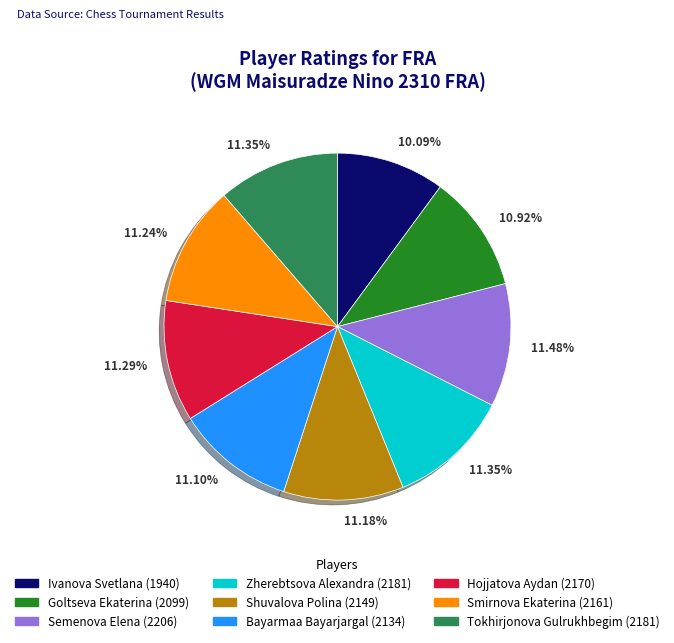

Is there any slice that represents more than half of the pie?

No